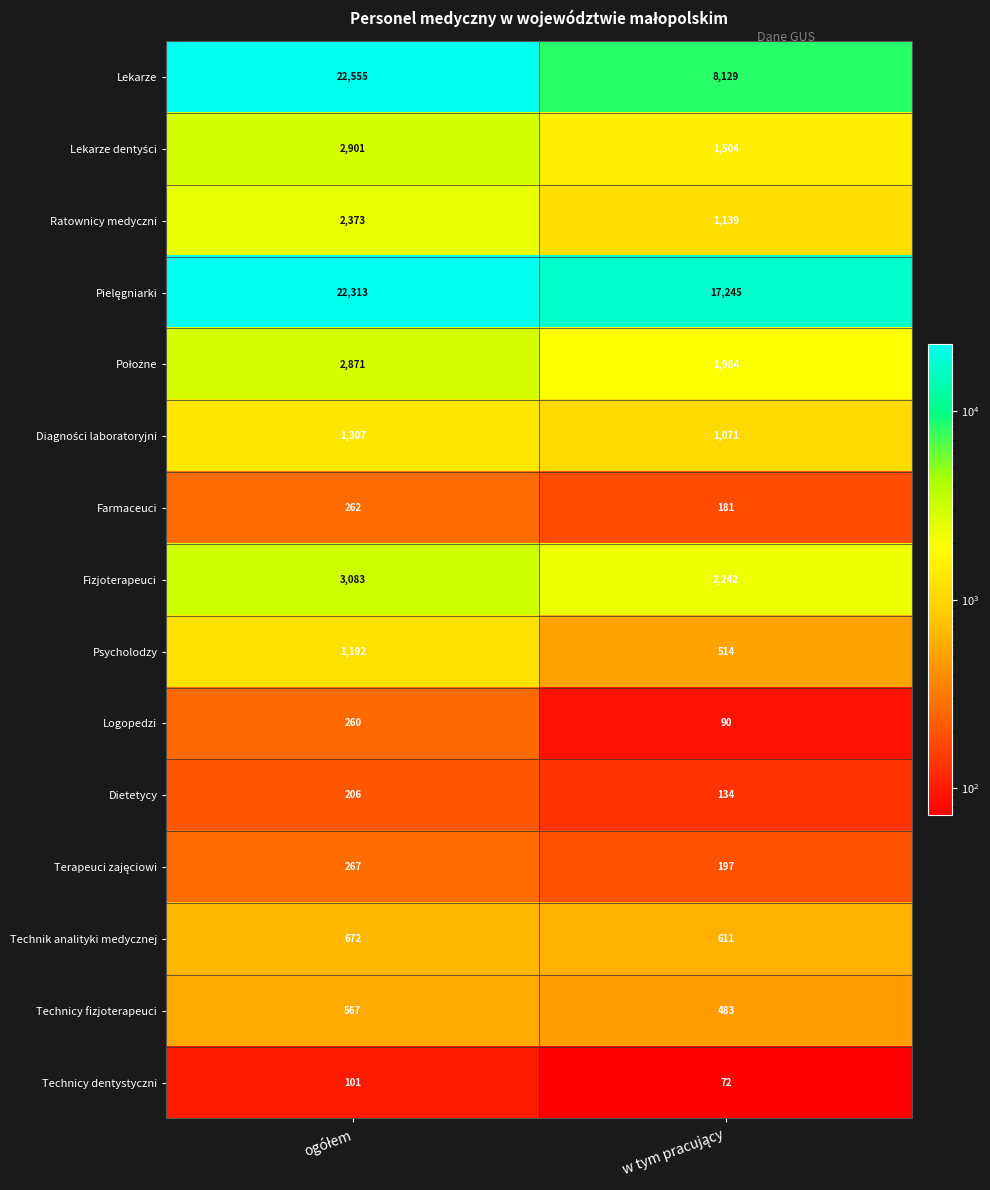

What is the maximum value for Lekarze?

22555